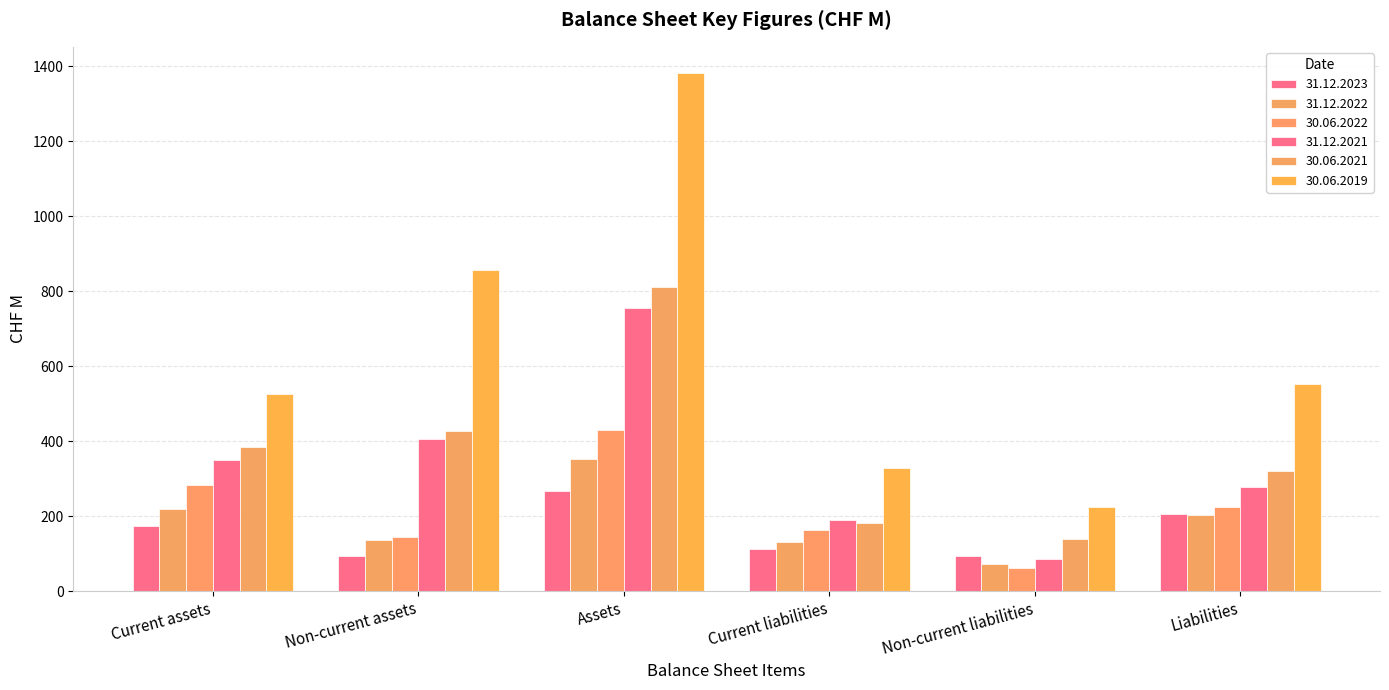

Count the number of categories in the chart.

6